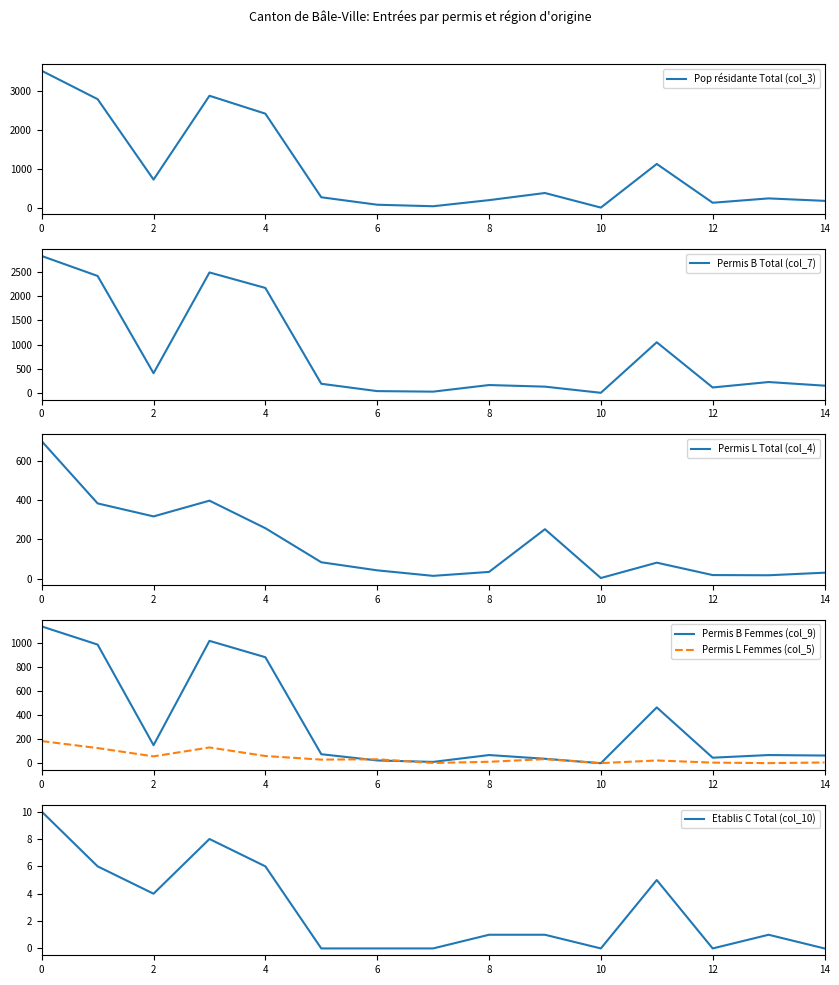

Count the number of data series in this chart.

6